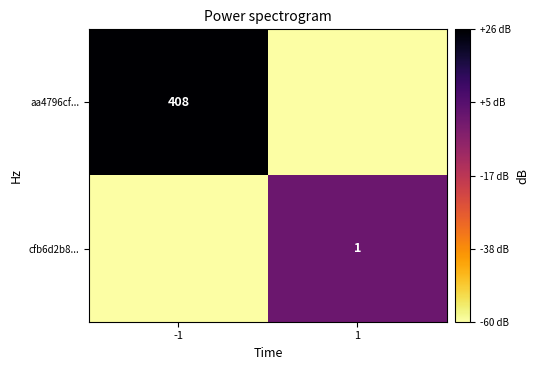

Is the value of aa4796cf... at -1 greater than the value of cfb6d2b8... at 1?

Yes